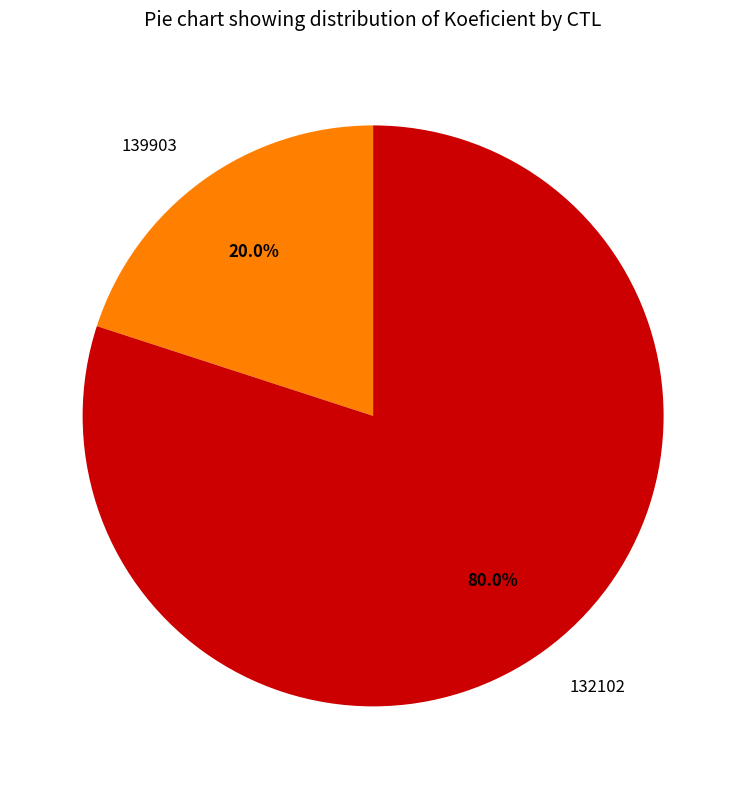

How many slices are in this pie chart?

2